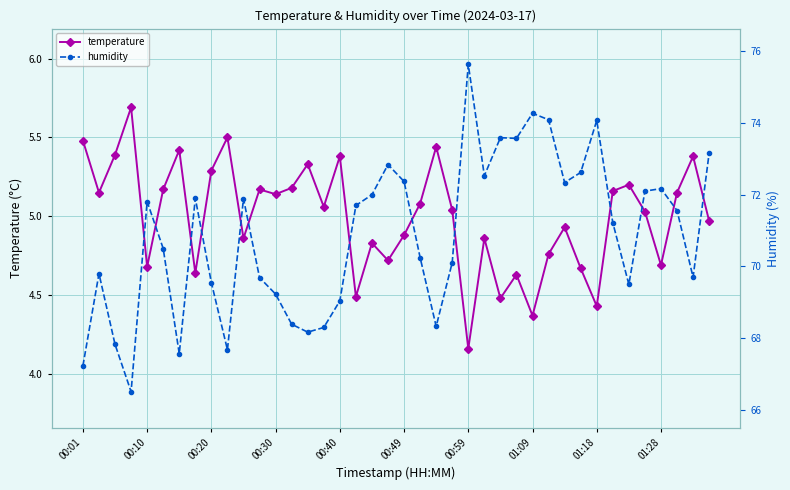

Which series has the largest range (max minus min)?

humidity